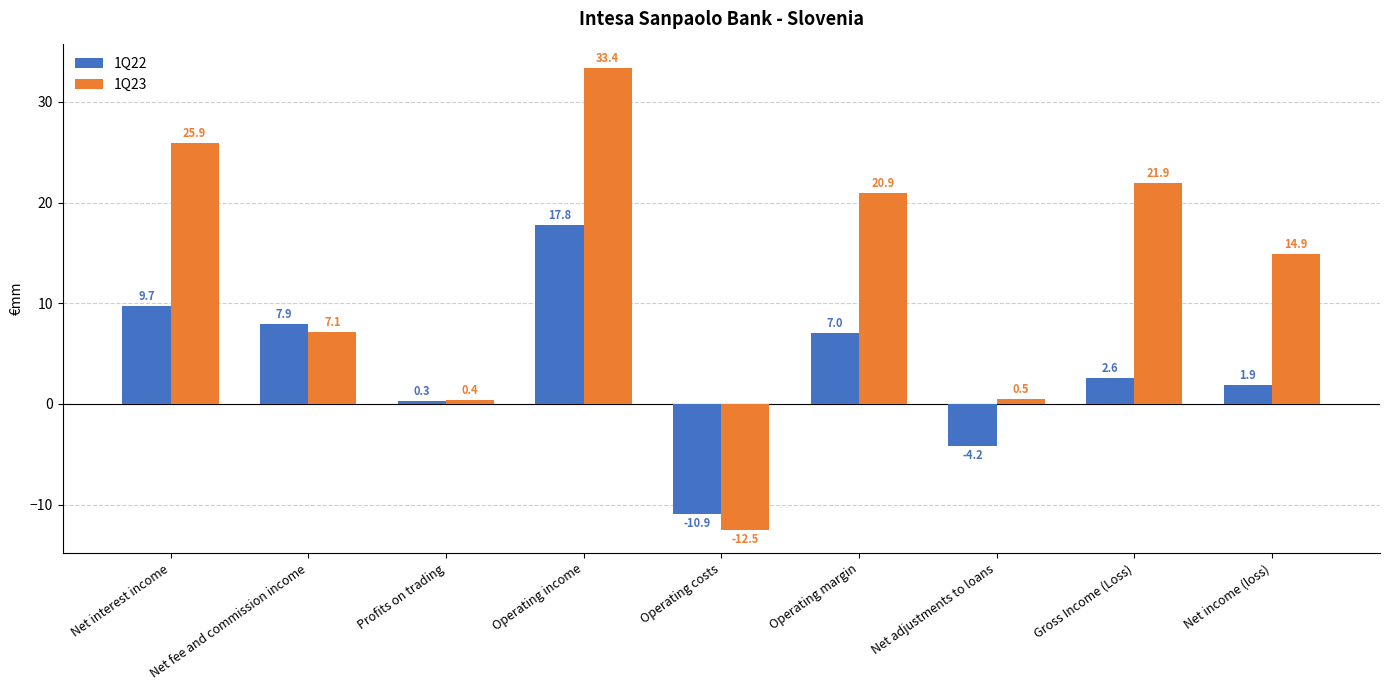

Which series has the widest spread of values?

1Q23